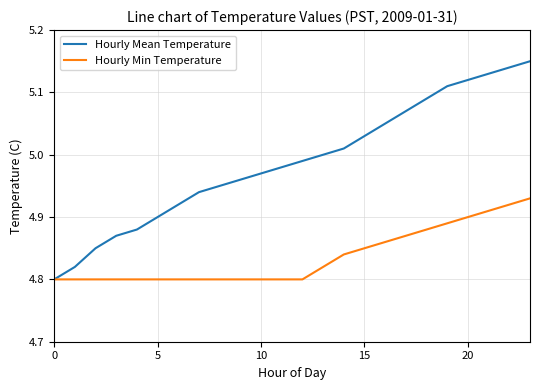

Count the number of categories in the chart.

24